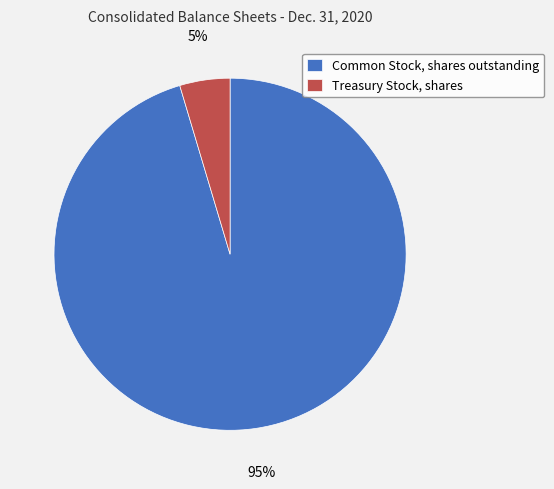

Which slice is the largest?

Common Stock, shares outstanding